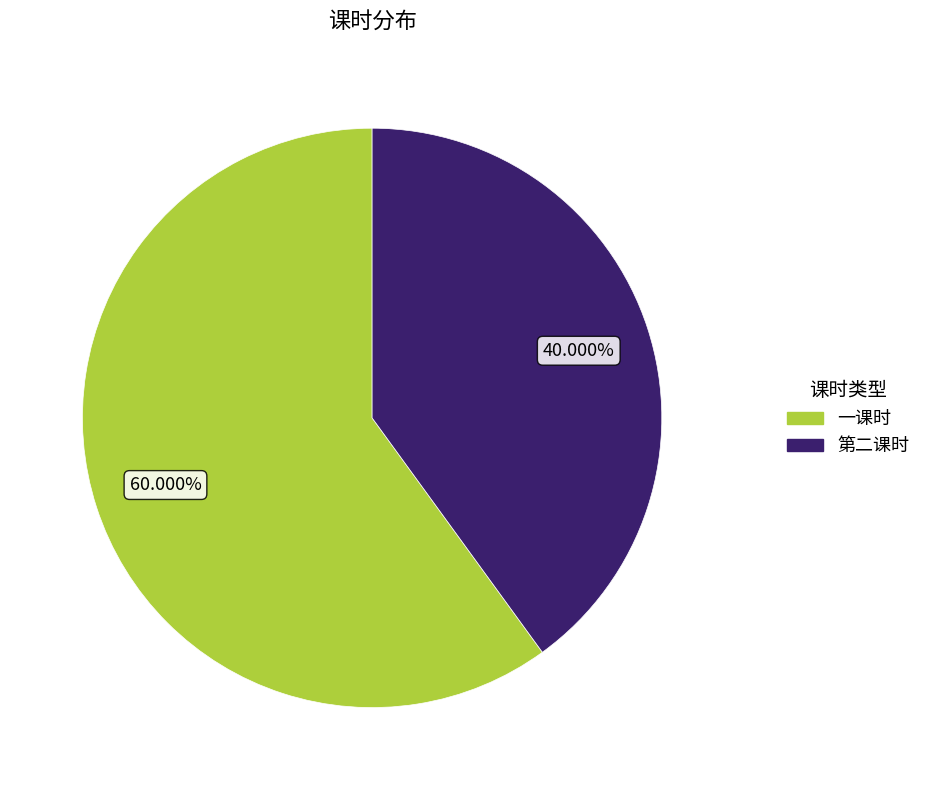

What percentage is the 第二课时 slice, to the nearest percent?

40%